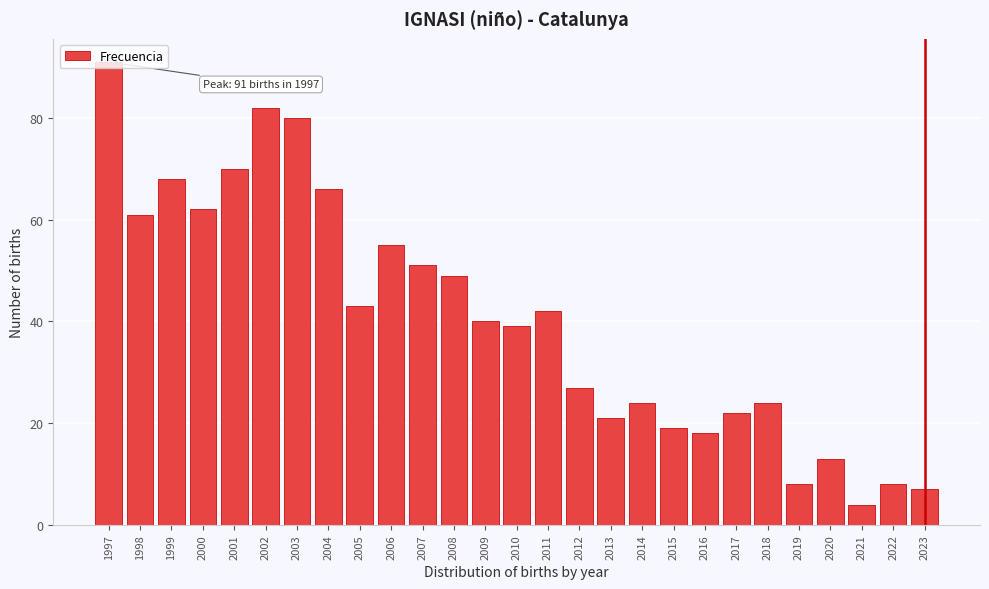

Read the value at 2023.

7